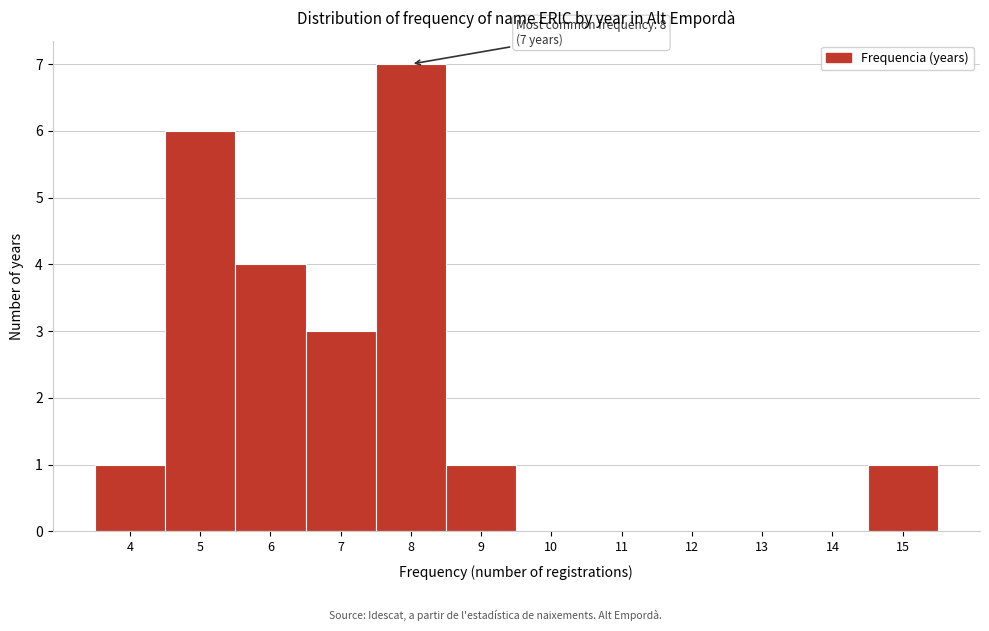

Which range on the x-axis has the tallest bar?

7.5 to 8.5